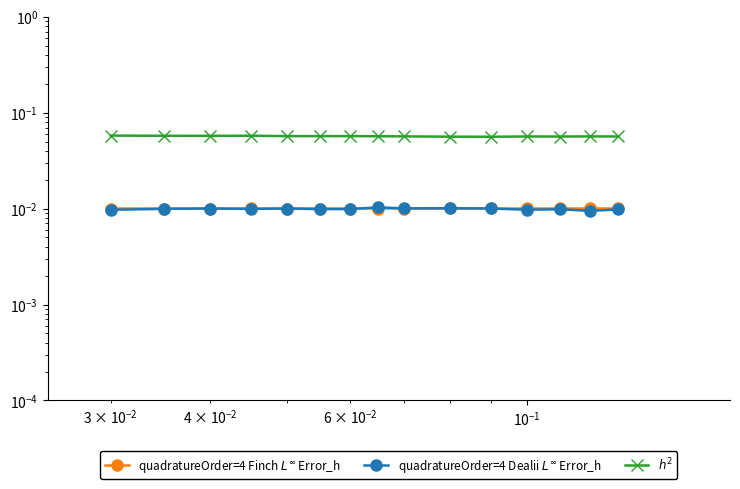

Count the $h^2$ values in the range 0 to 1.

15